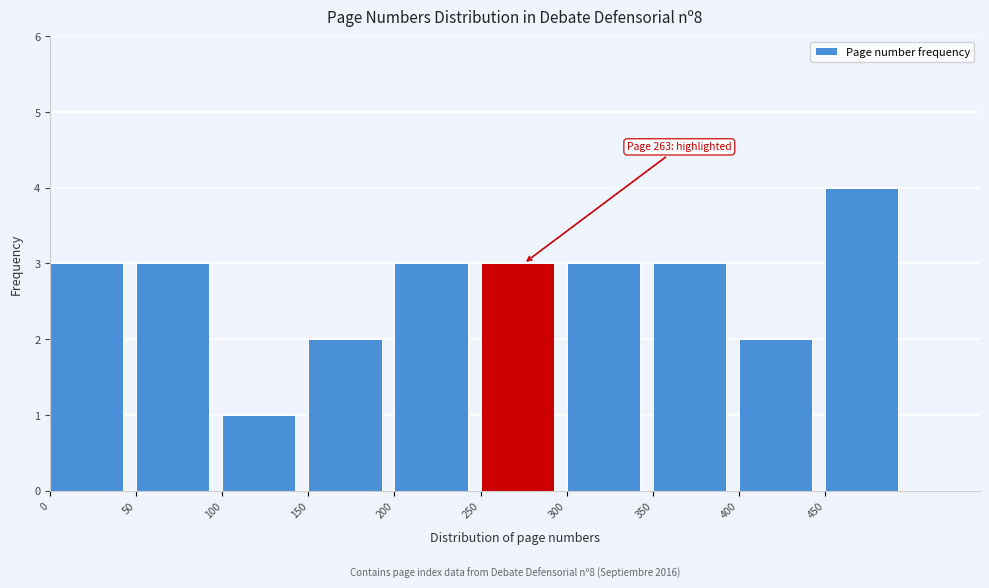

Over which range of the x-axis is the bar tallest?

450 to 500